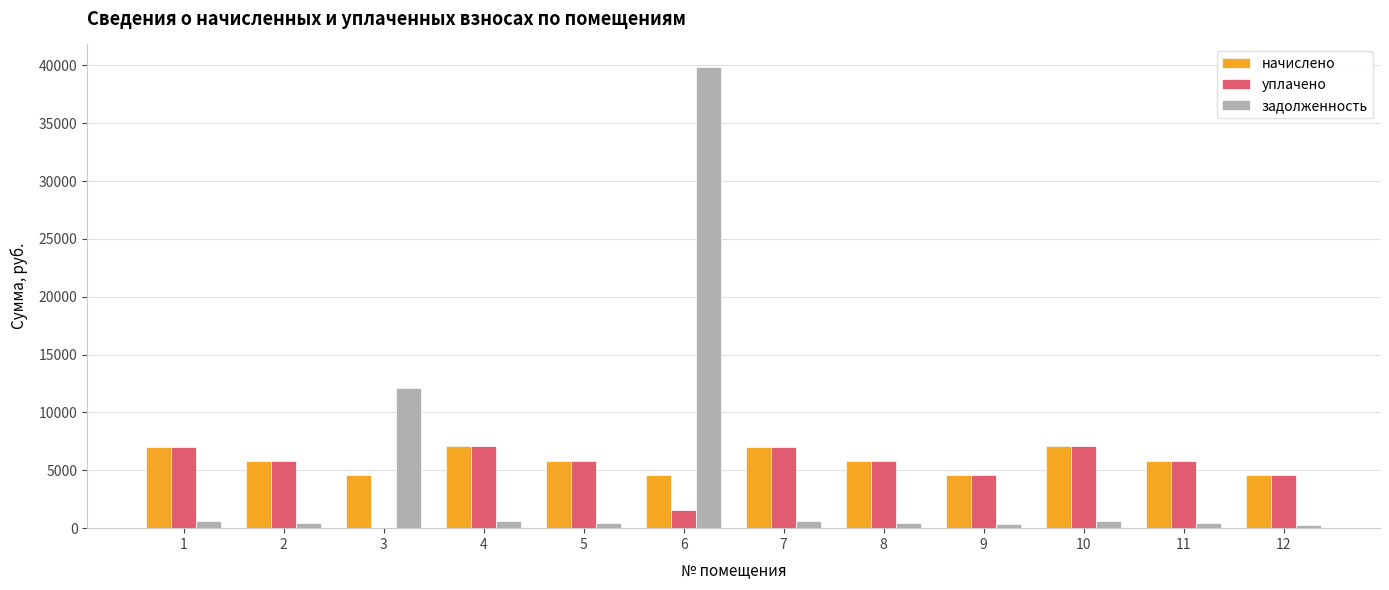

The value of начислено at 8 is 3771.5. True or false?

False